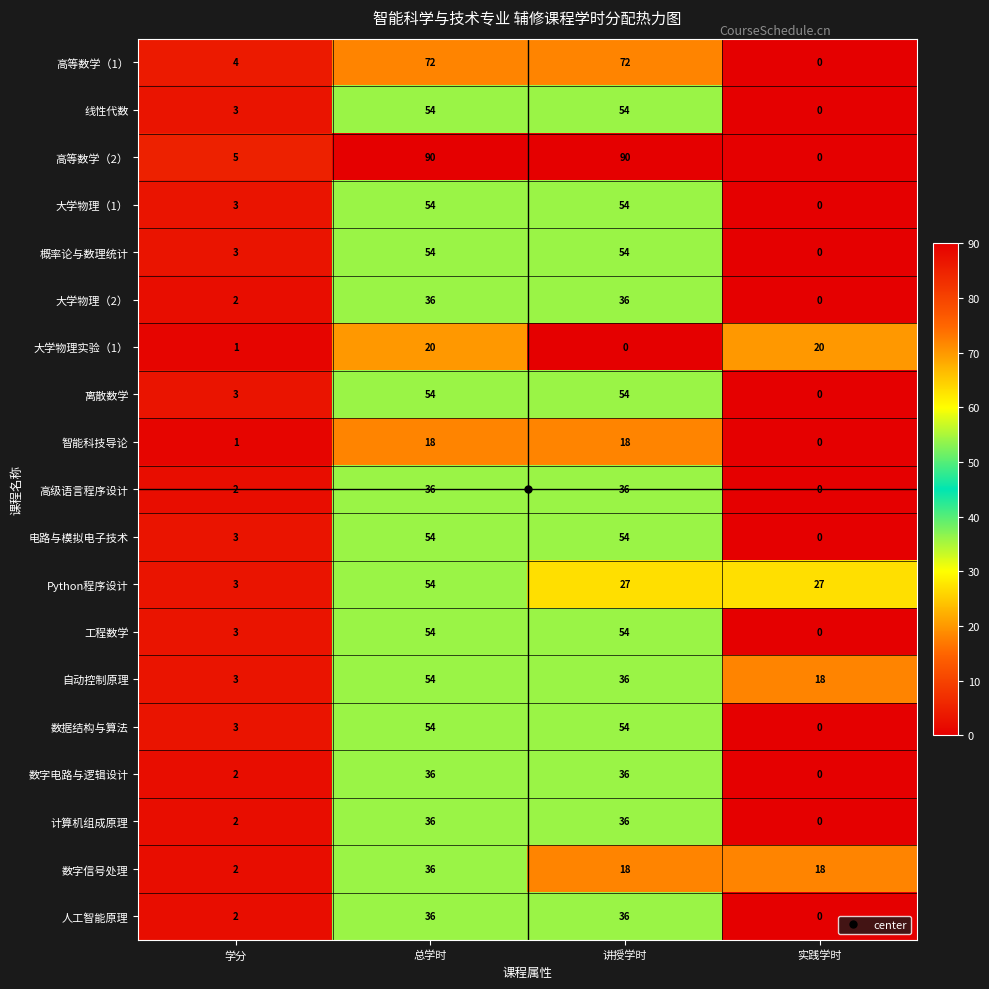

Count the number of data series in this chart.

19